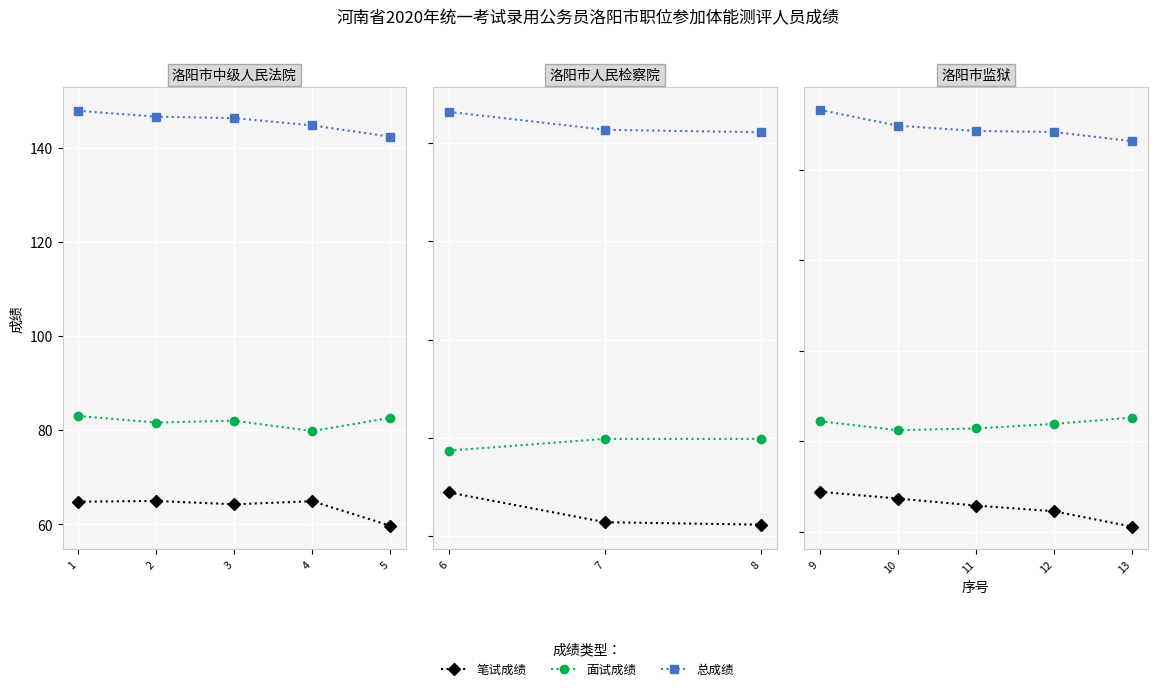

How many lines are shown in the chart?

3